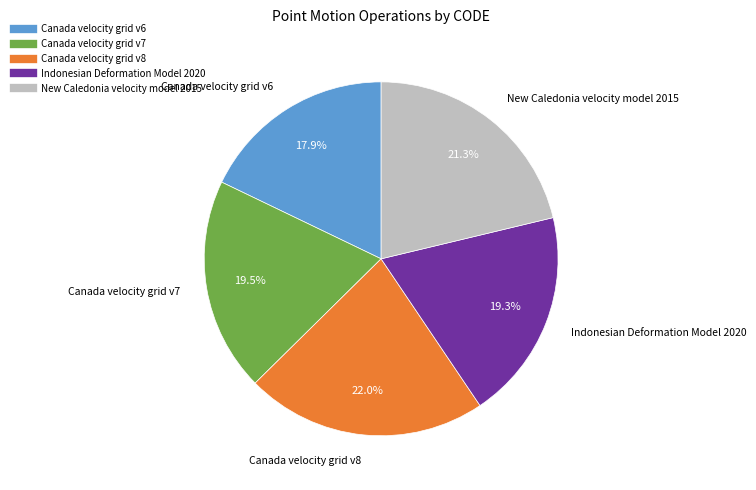

Which slice is the smallest?

Canada velocity grid v6